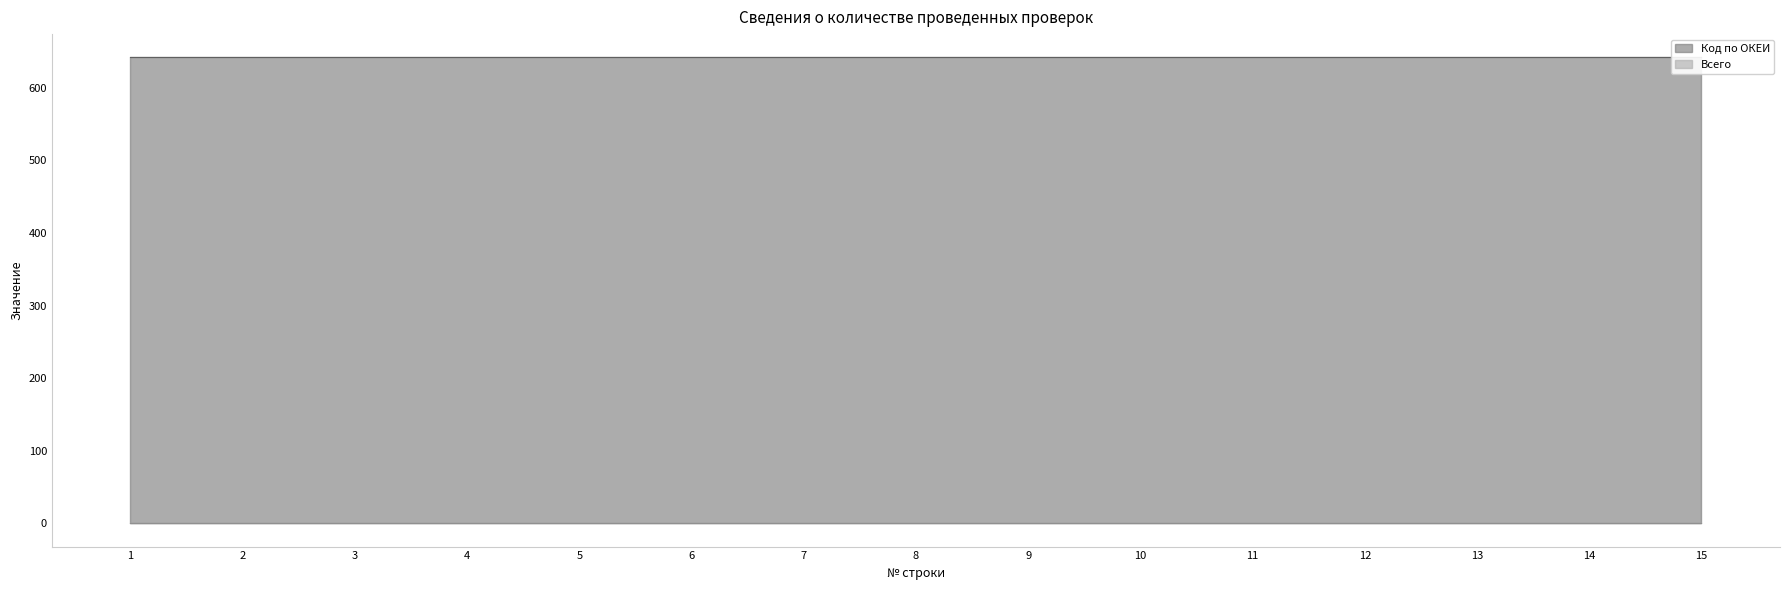

How many lines are shown in the chart?

2